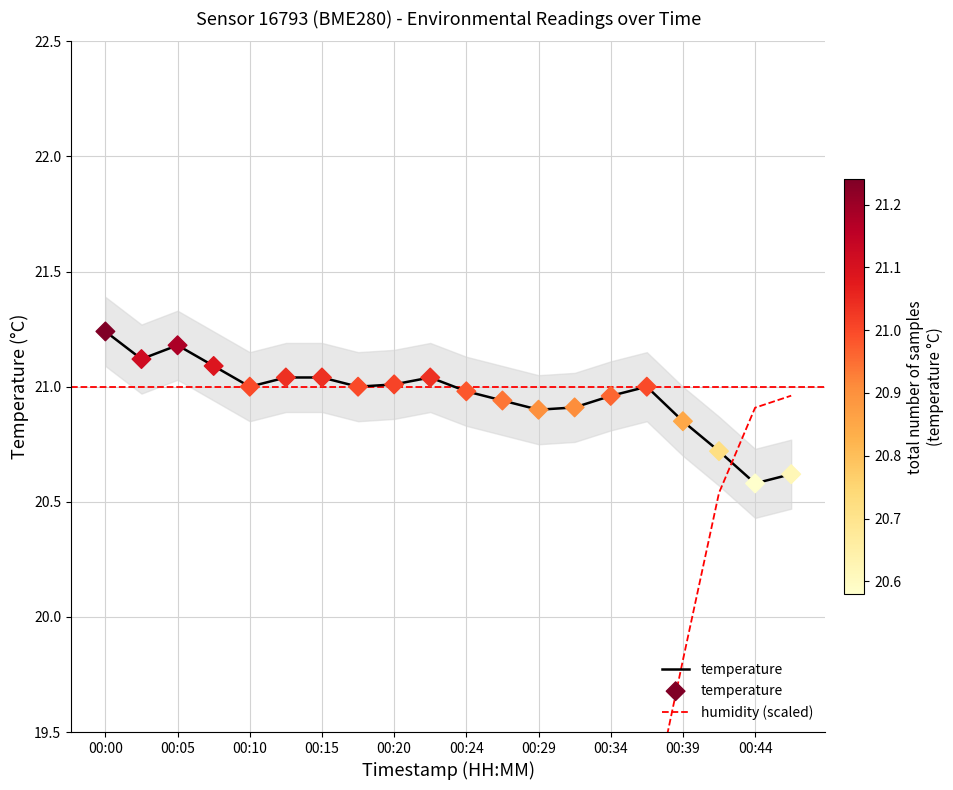

Which series has the widest spread of Y values?

humidity (scaled)